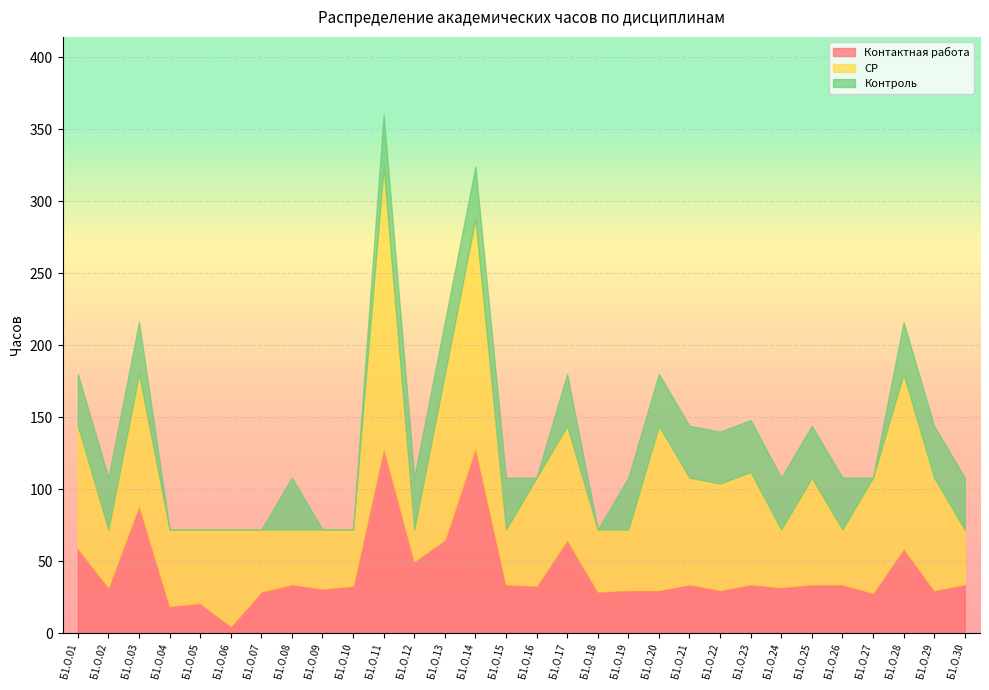

Which label corresponds to the smallest value in the chart?

Б1.О.04